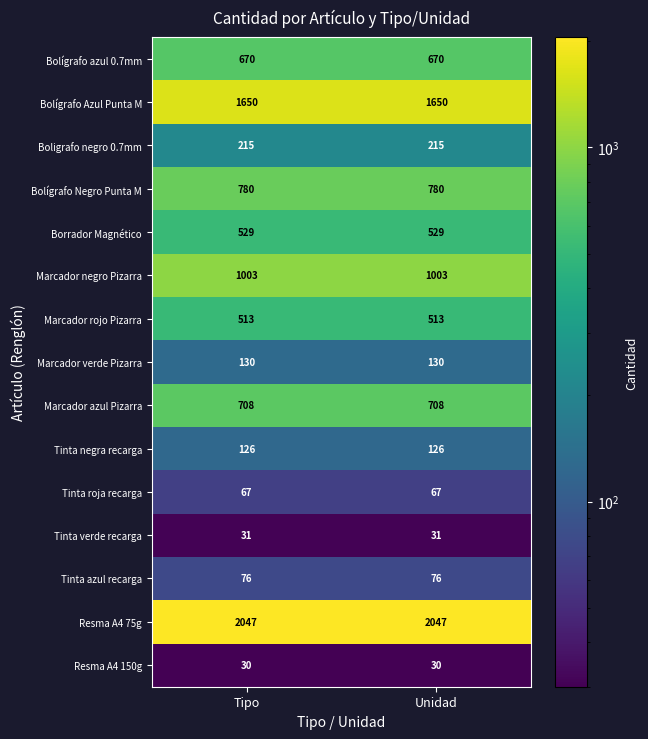

Which series has the largest total across all categories?

Resma A4 75g